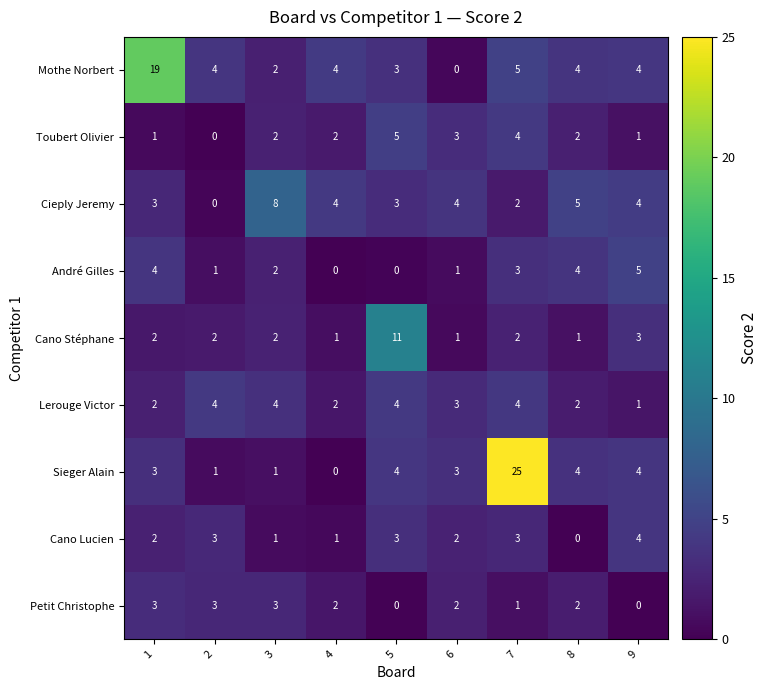

At which label does André Gilles reach its peak?

9